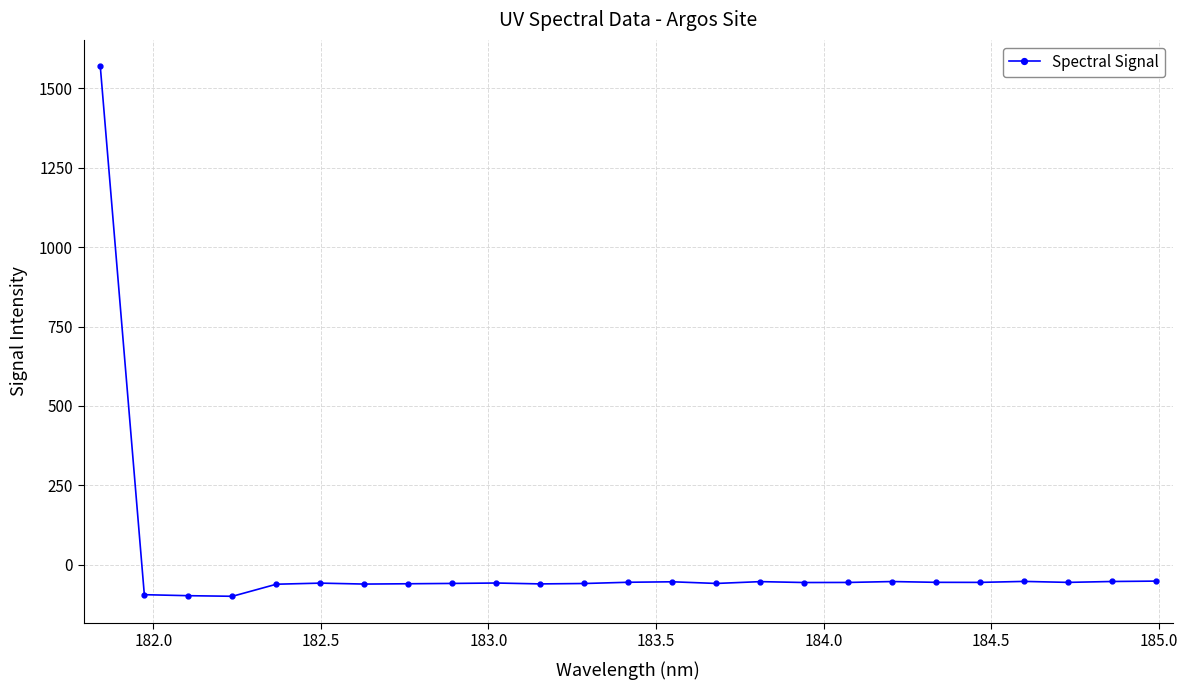

What is the greatest value displayed?

1568.8